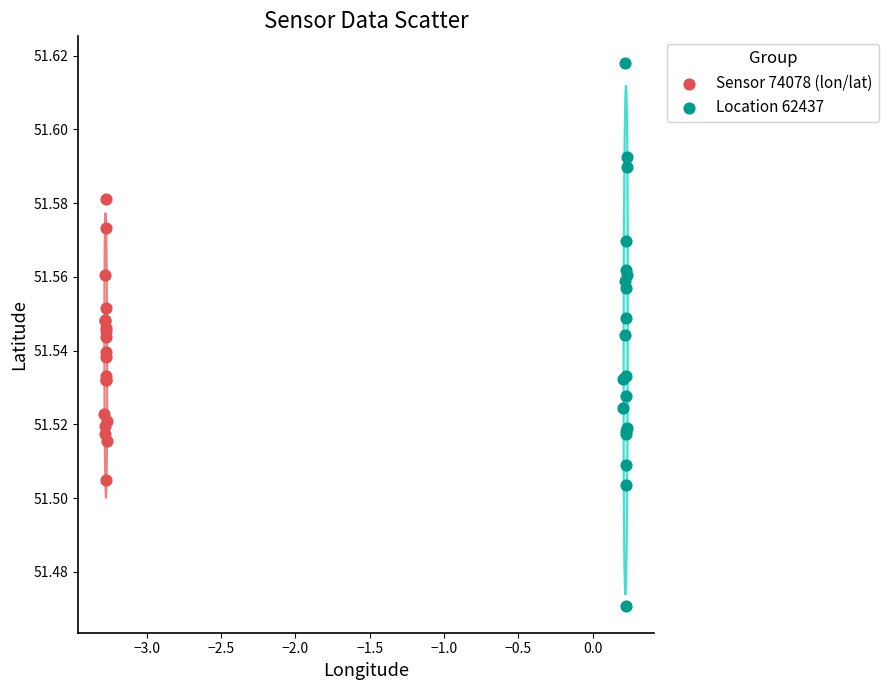

Which series has the largest Y range (max minus min)?

Location 62437